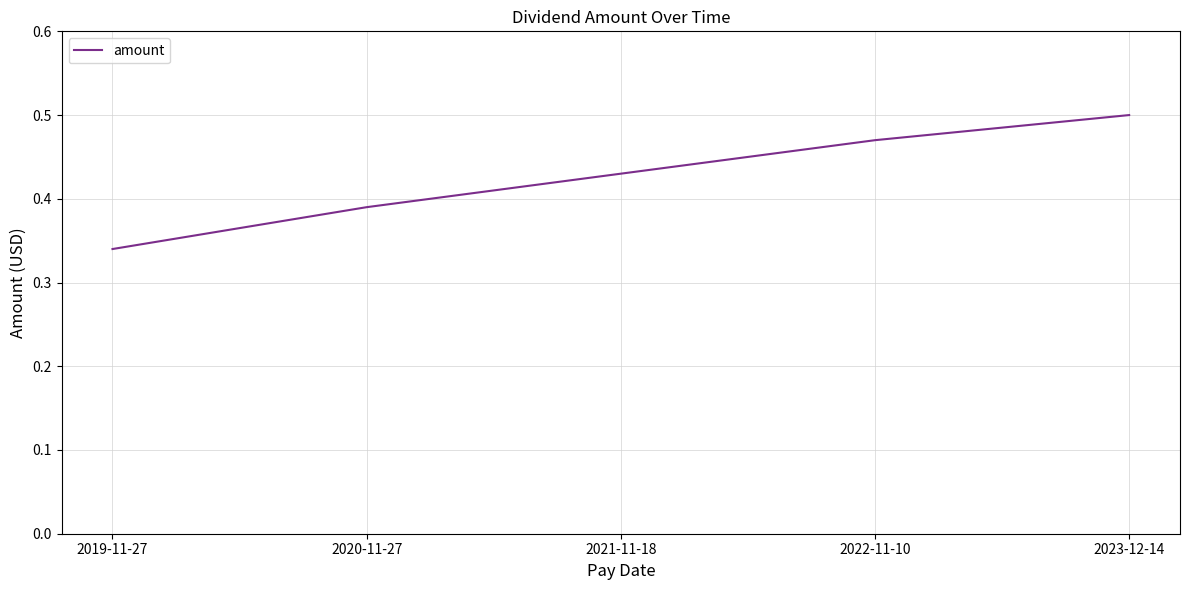

What position from the left is 2022-11-10?

4